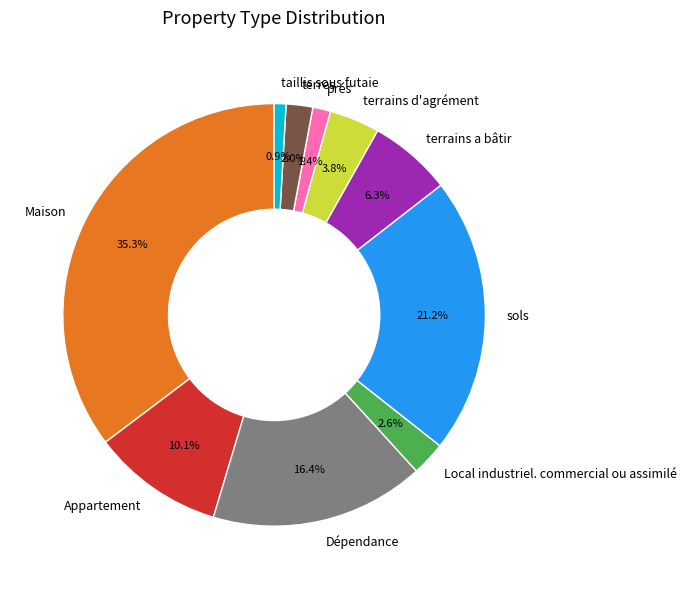

Does terrains a bâtir represent more than half of the total?

No